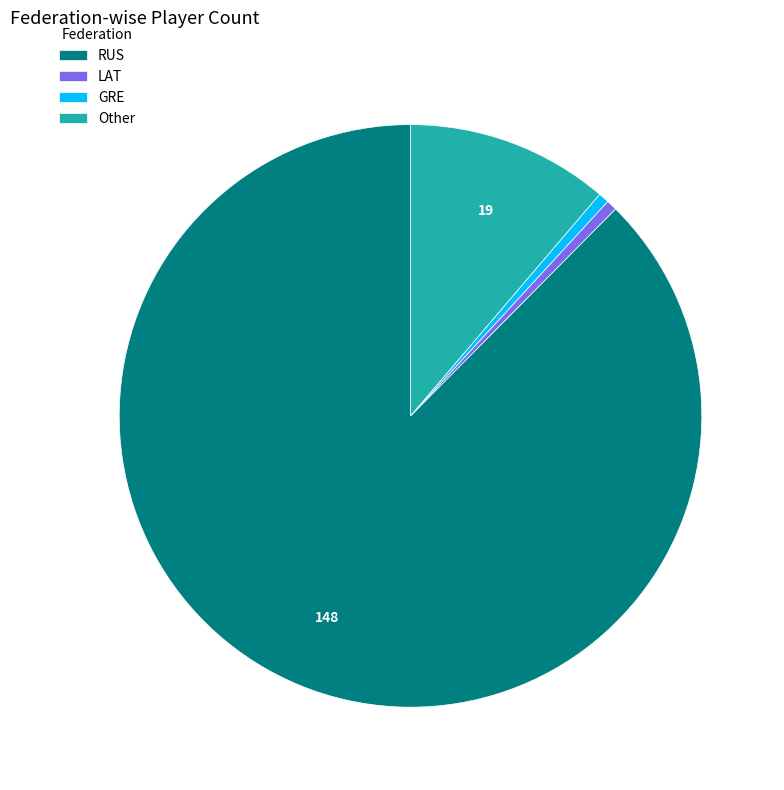

Which category has the biggest portion of the pie?

RUS